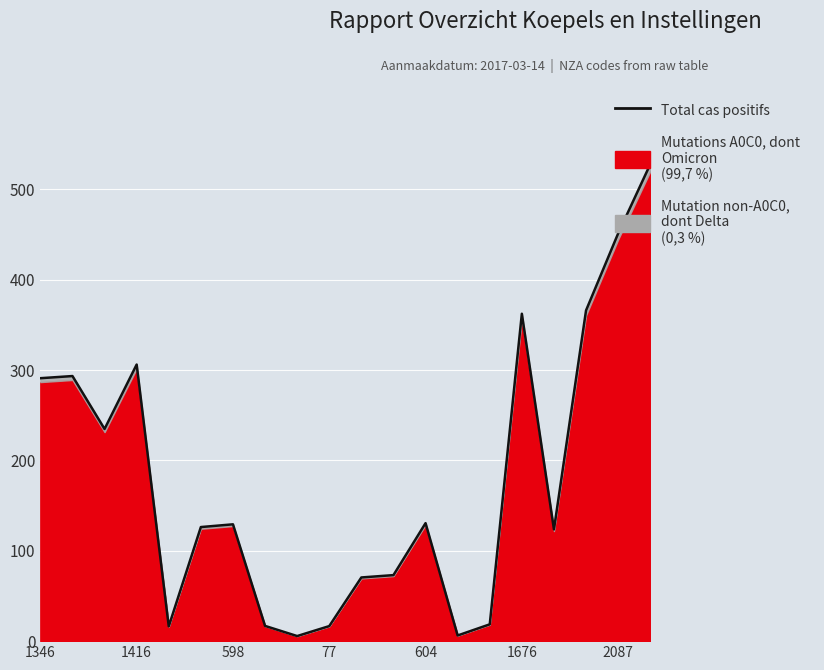

Which label corresponds to the smallest value in the chart?

8